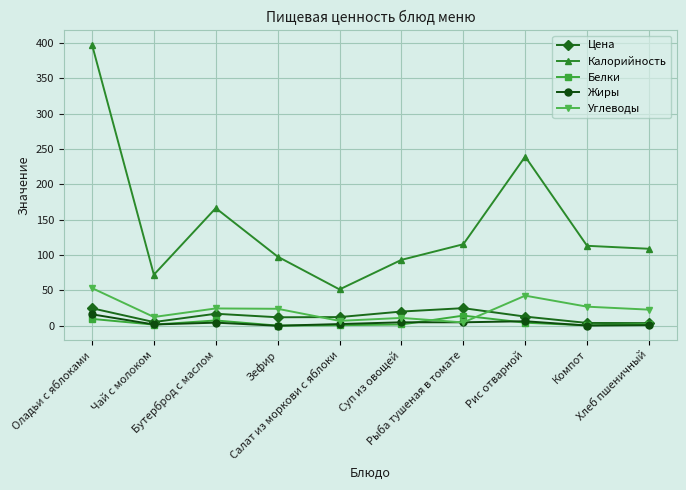

How many values in the Жиры series are below 4?

5